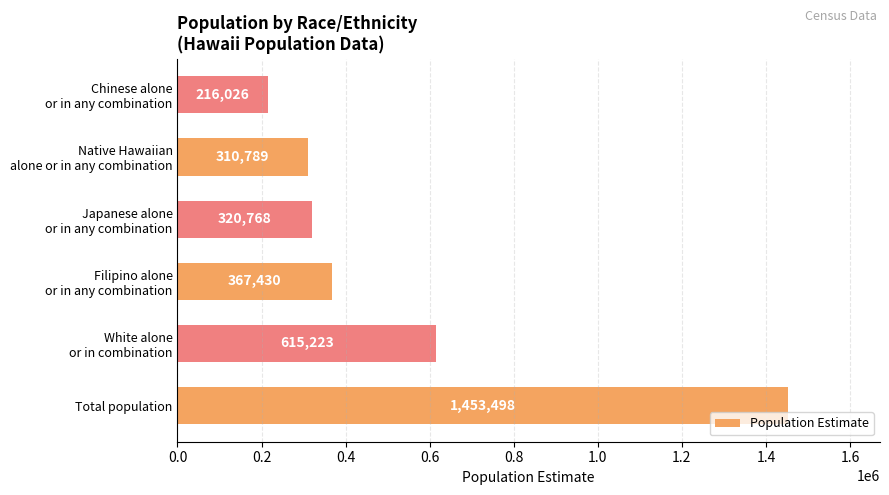

Rank the categories by value from lowest to highest.

Chinese alone
or in any combination, Native Hawaiian
alone or in any combination, Japanese alone
or in any combination, Filipino alone
or in any combination, White alone
or in combination, Total population